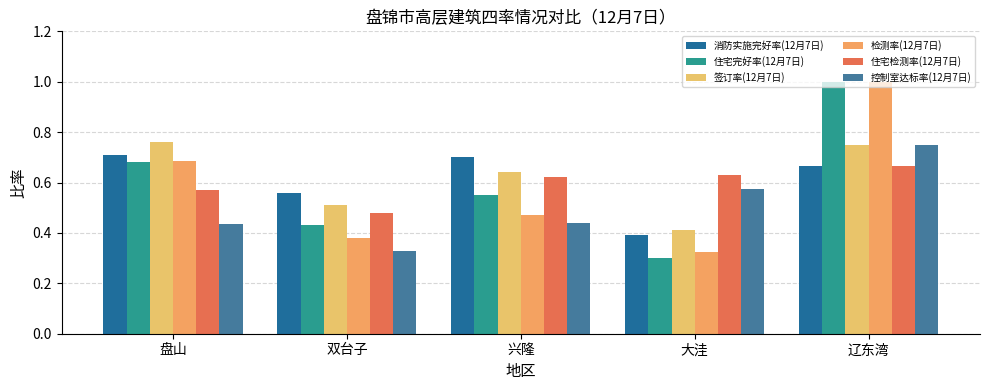

True or false: 住宅检测率(12月7日) has a value of 0.3 at 辽东湾.

False